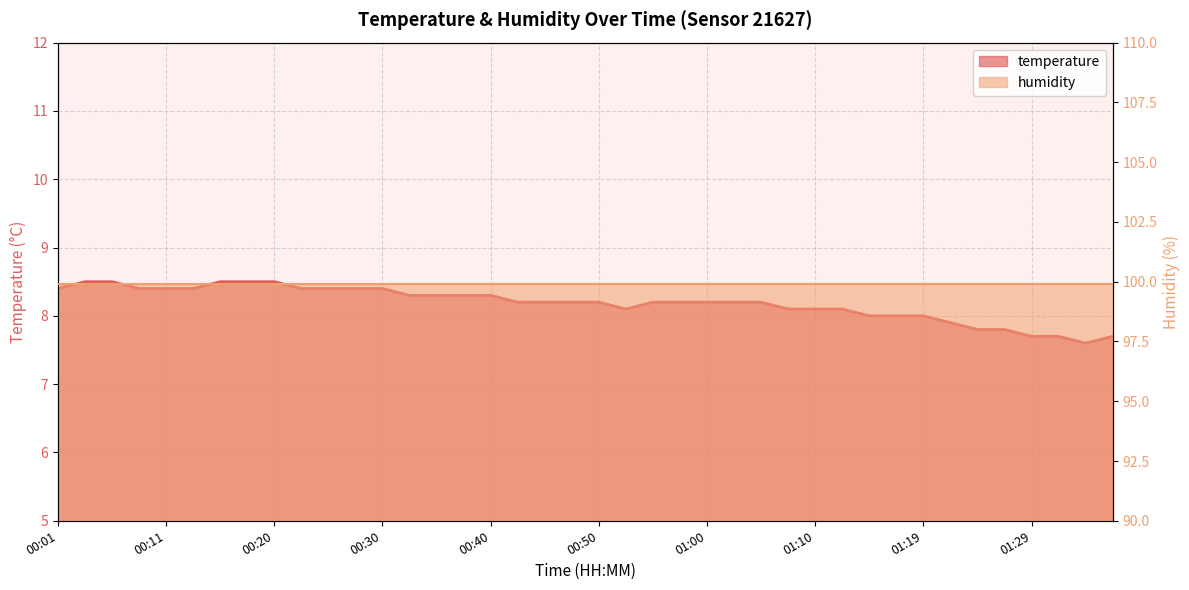

Reading left to right, what are all the values shown in this chart?

00:01=8.4	00:03=8.5	00:06=8.5	00:08=8.4	00:11=8.4	00:13=8.4	00:16=8.5	00:18=8.5	00:20=8.5	00:23=8.4	00:25=8.4	00:28=8.4	00:30=8.4	00:33=8.3	00:35=8.3	00:38=8.3	00:40=8.3	00:42=8.2	00:45=8.2	00:47=8.2	00:50=8.2	00:52=8.1	00:55=8.2	00:57=8.2	01:00=8.2	01:02=8.2	01:05=8.2	01:07=8.1	01:10=8.1	01:12=8.1	01:14=8.0	01:17=8.0	01:19=8.0	01:22=7.9	01:24=7.8	01:27=7.8	01:29=7.7	01:32=7.7	01:34=7.6	01:36=7.7